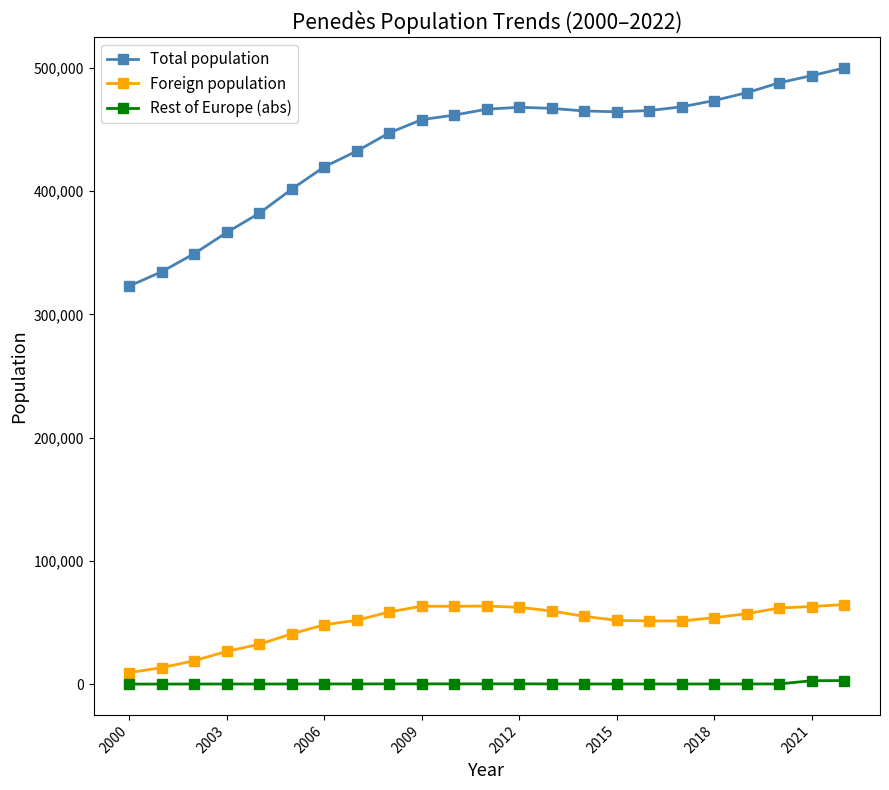

What is the difference between the maximum and minimum values in the Total population series?

176839